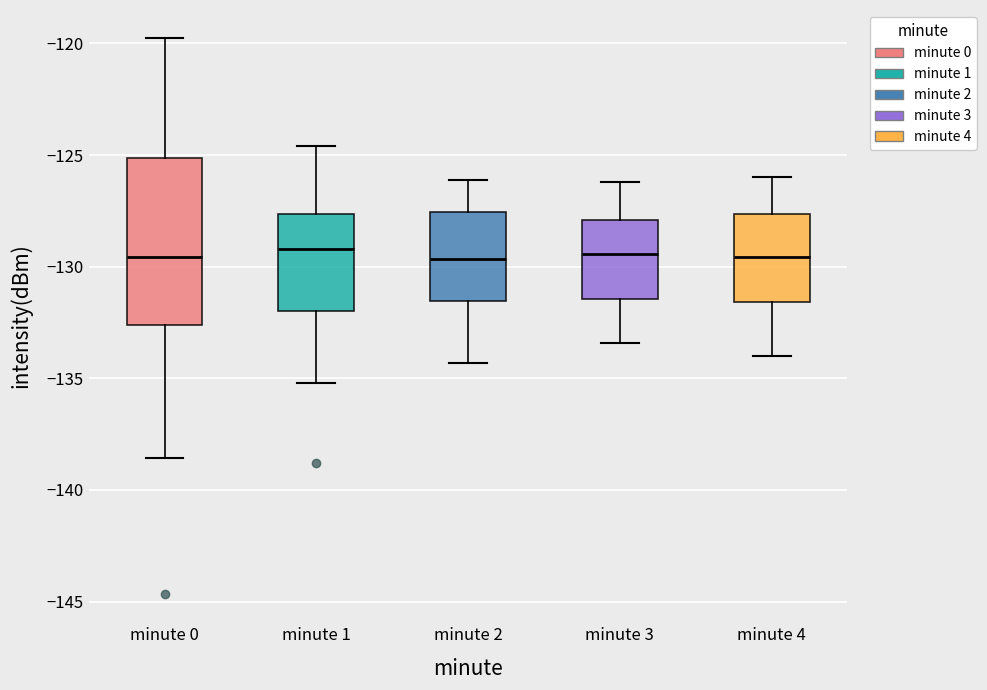

Reading left to right, transcribe this box plot: for each box, give where its median line is, the range the box spans, and where its two whiskers end, as read against the y-axis. The values are not printed on the chart, so give them approximately, as read against the axis.

minute 0: median -129.5, box -132.5 to -125.0, whiskers -138.5 to -120.0
minute 1: median -129.0, box -132.0 to -127.5, whiskers -135.0 to -124.5
minute 2: median -129.5, box -131.5 to -127.5, whiskers -134.5 to -126.0
minute 3: median -129.5, box -131.5 to -128.0, whiskers -133.5 to -126.0
minute 4: median -129.5, box -131.5 to -127.5, whiskers -134.0 to -126.0